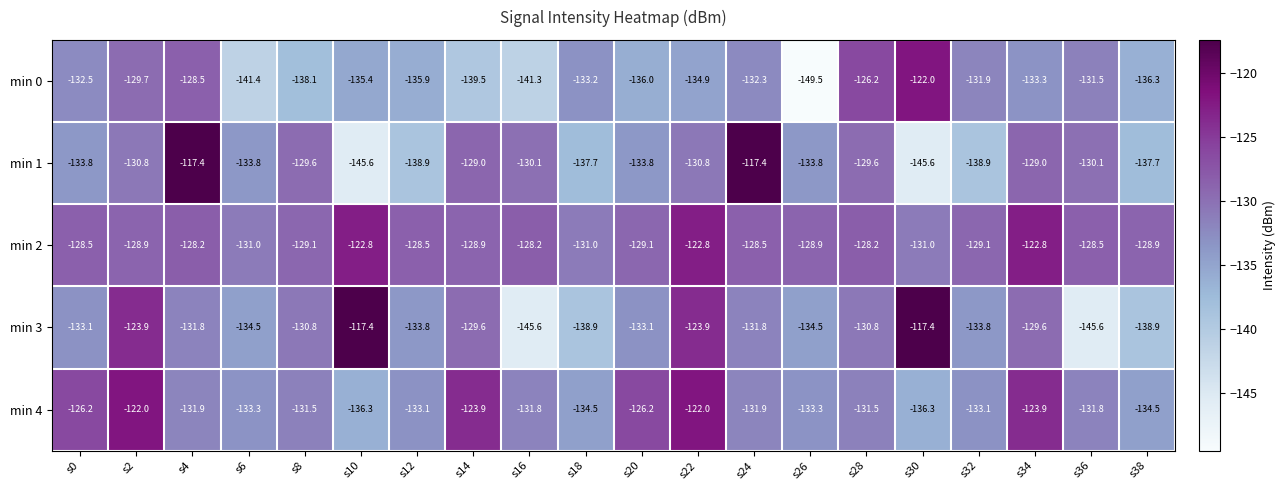

True or false: min 4 has a value of -62.3 at s24.

False